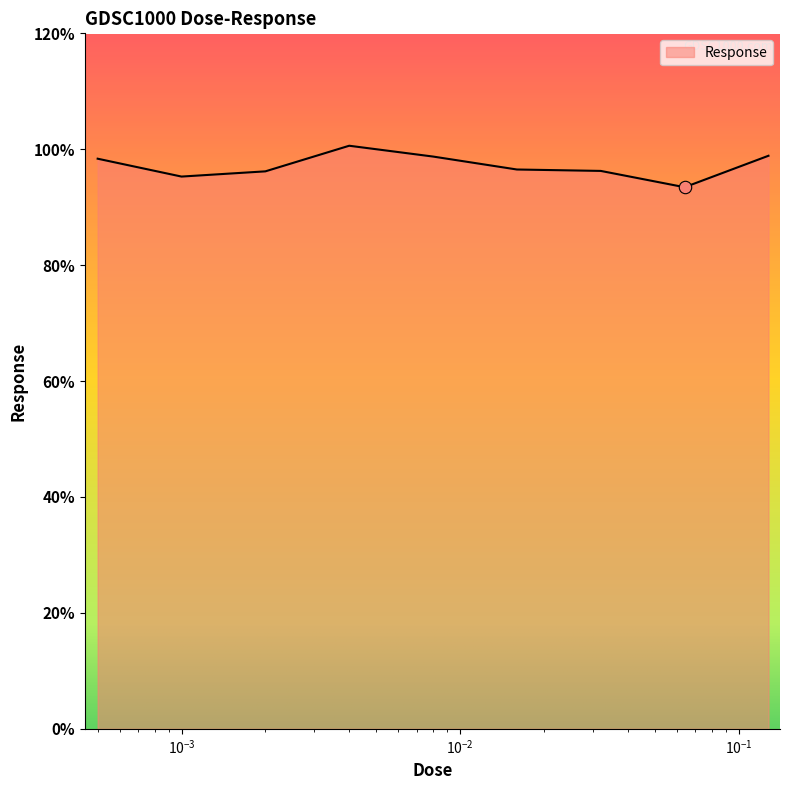

What is the minimum value shown in the chart?

93.4